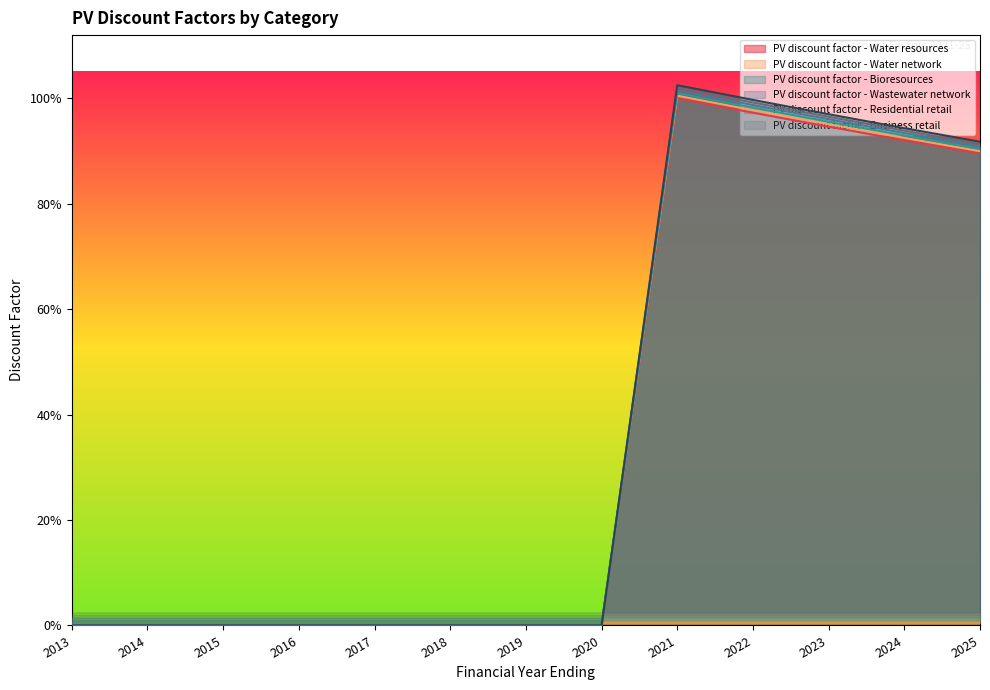

Count the number of data series in this chart.

6